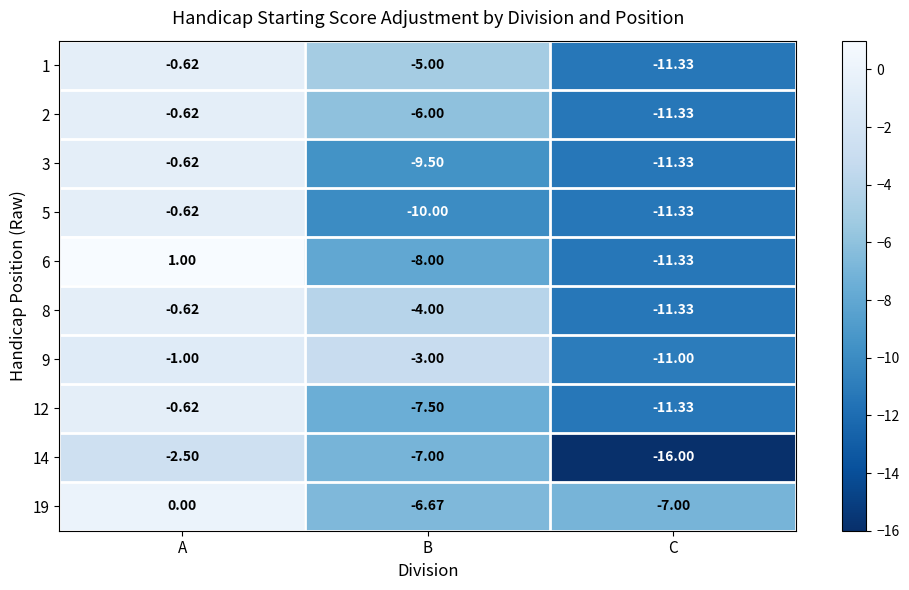

Which category has the lowest value in the 8 series?

C